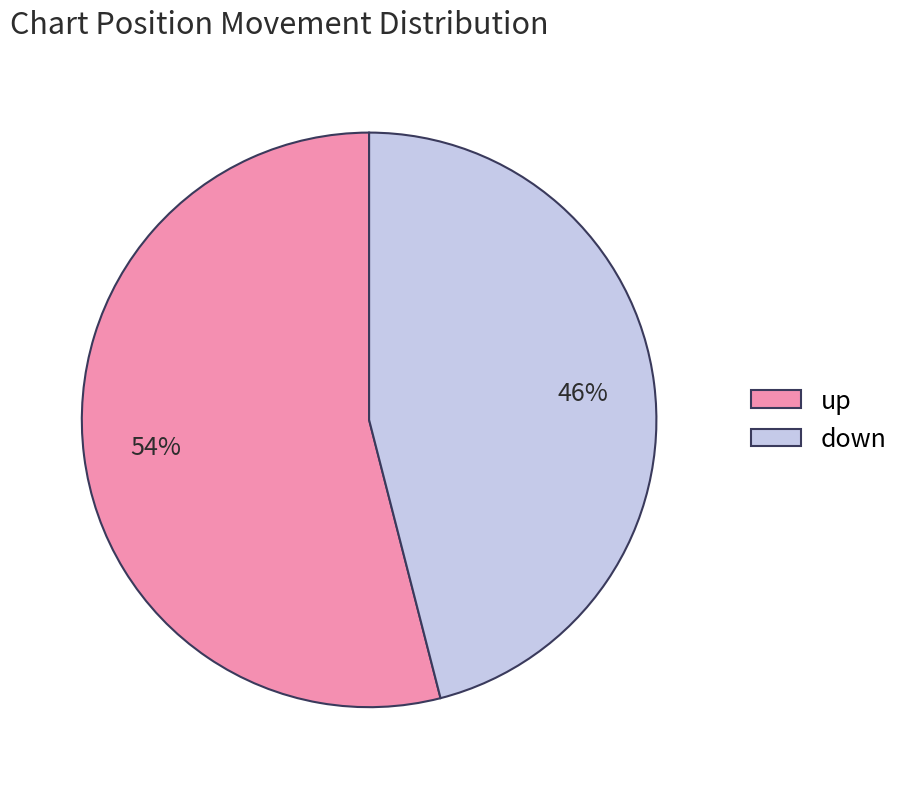

Rank the categories by value from highest to lowest.

up, down